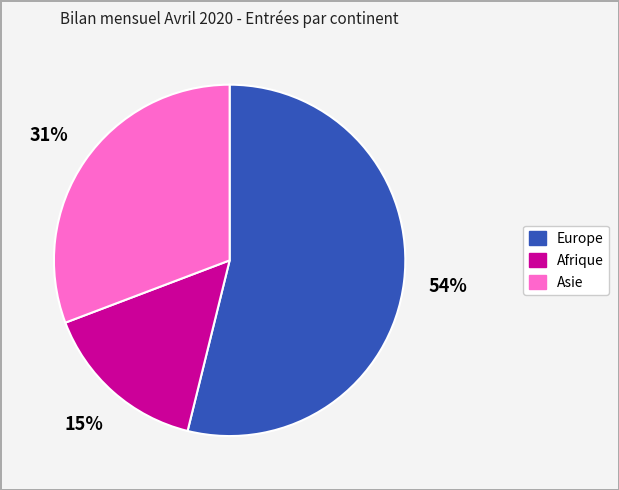

Count the number of slices in the pie.

3